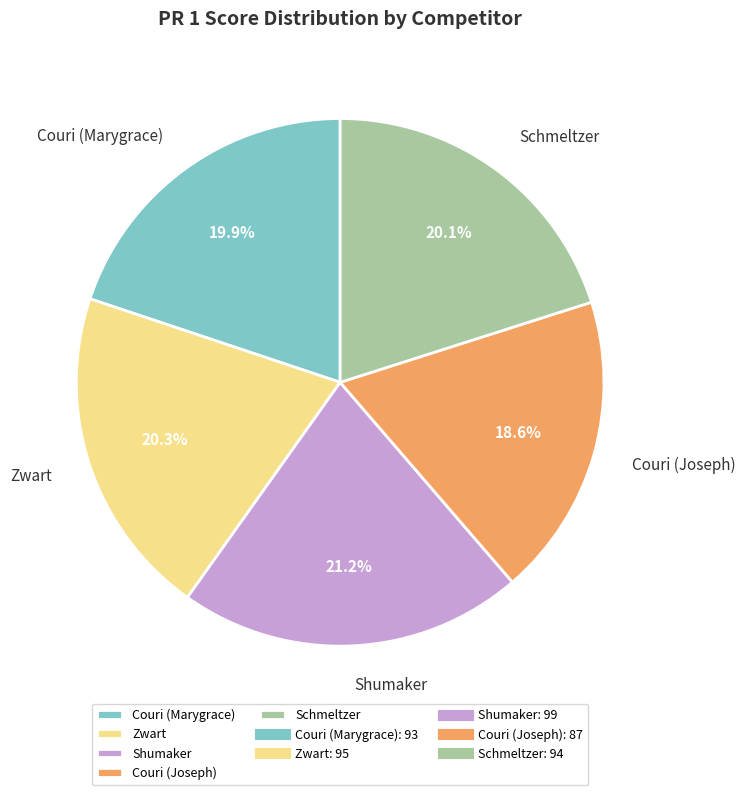

What portion of the pie excludes Zwart?

79.7%